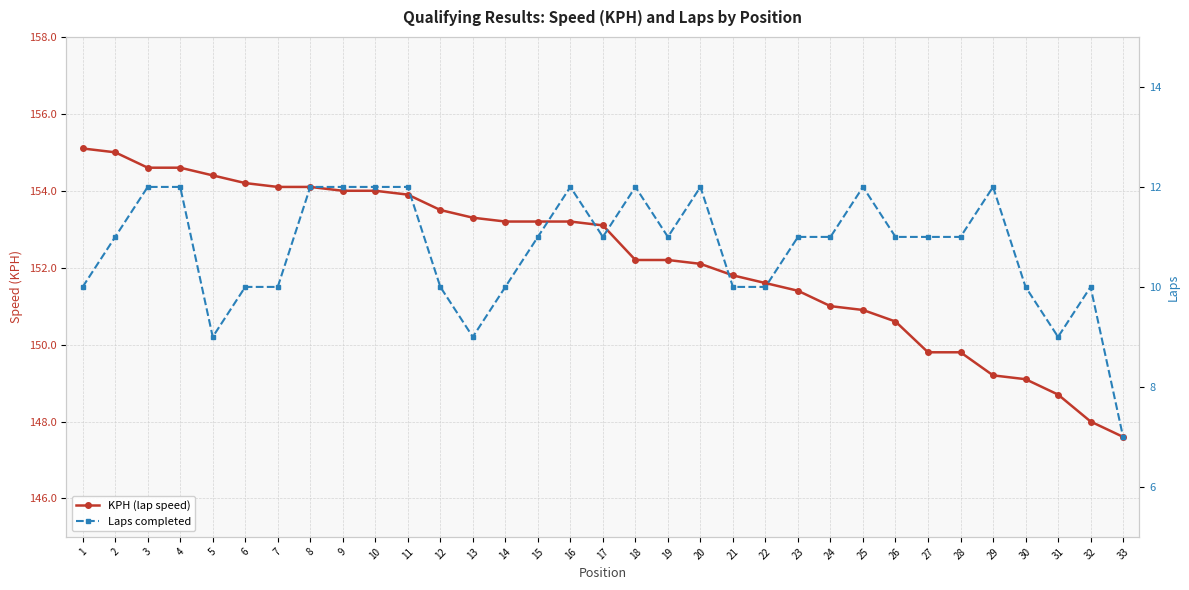

Which has a higher value, 25 or 10?

10